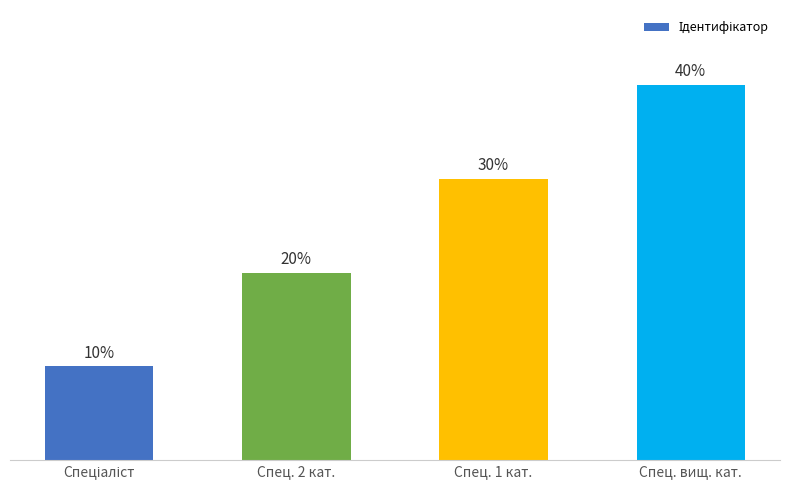

What is the label of the 4th bar from the left?

Спец. вищ. кат.